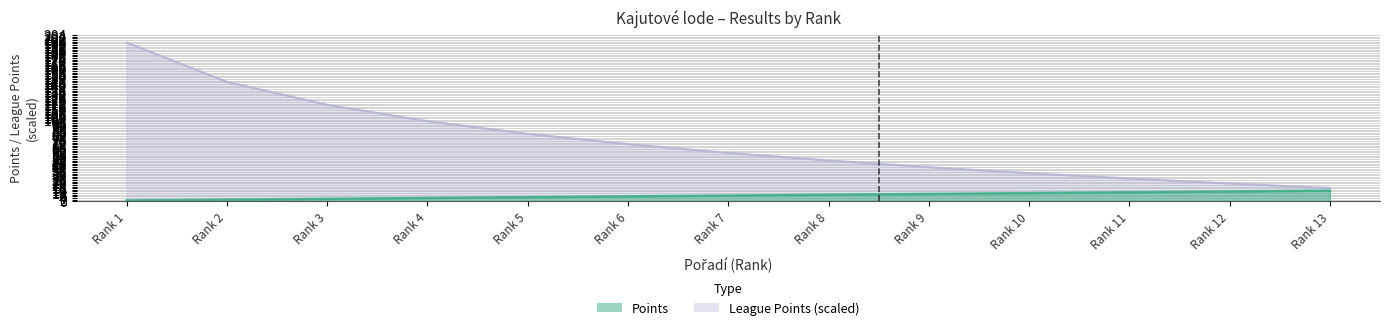

Where does the League Points series first go above 59?

1